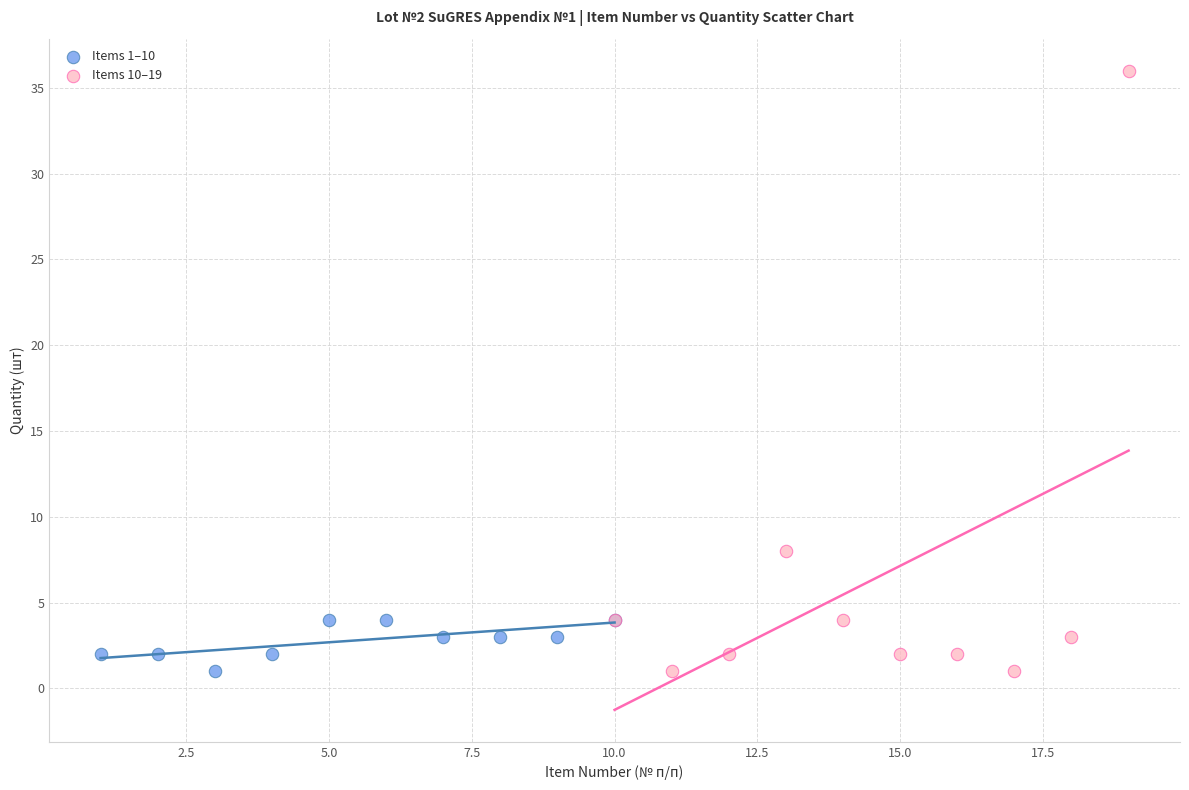

Which series has the widest spread of Y values?

Items 10–19